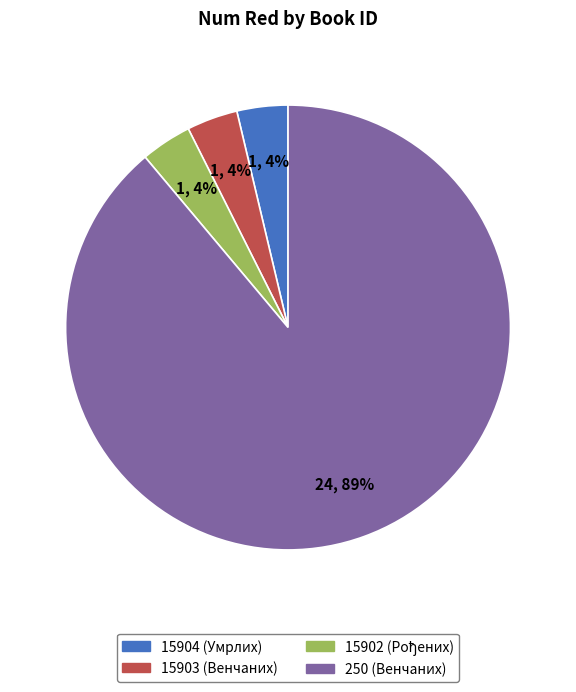

Is there any slice that represents more than half of the pie?

Yes